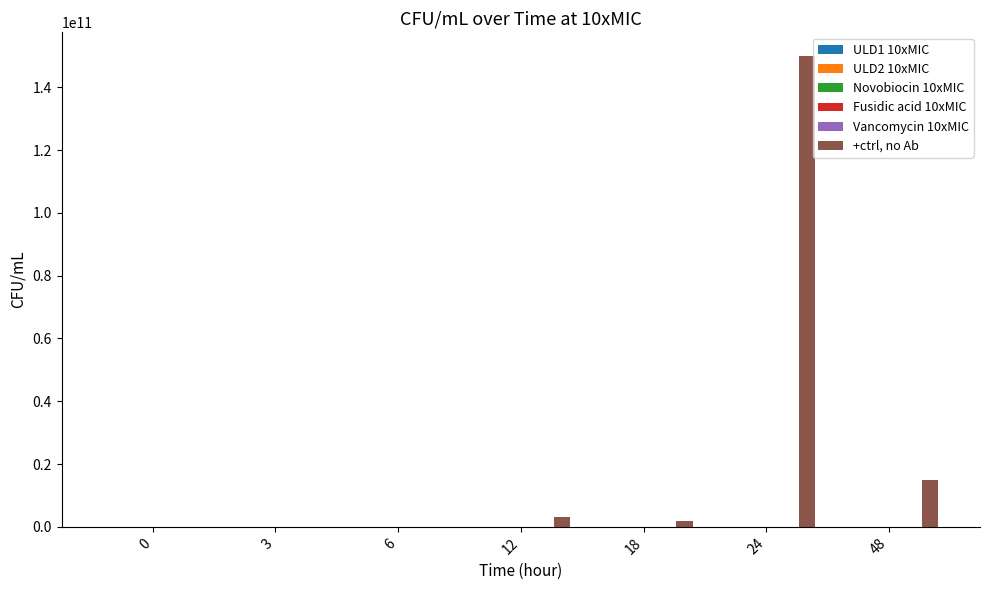

What is the maximum value for +ctrl, no Ab?

150000000000